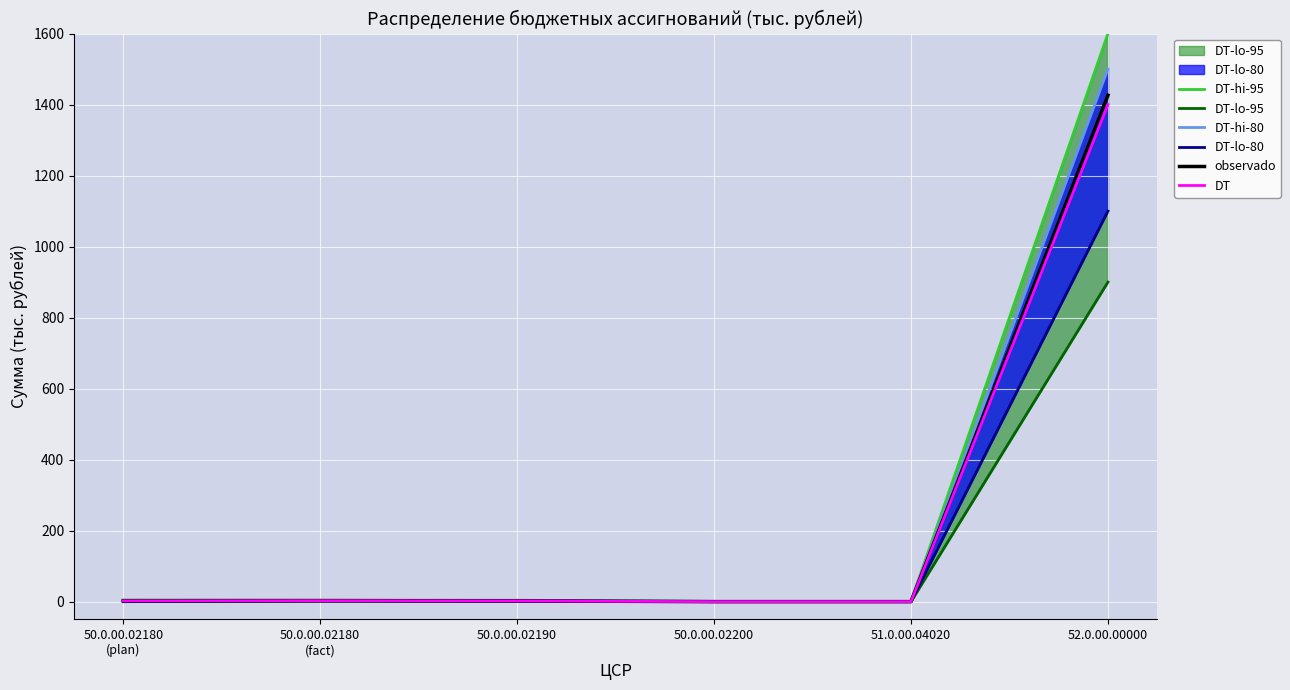

Reading right to left, list all the values displayed in this chart.

DT-hi-95: 52.0.00.00000=1600.0	51.0.00.04020=1.0	50.0.00.02200=1.0	50.0.00.02190=4.0	50.0.00.02180
(fact)=4.5	50.0.00.02180
(plan)=5.0
DT-lo-95: 52.0.00.00000=900.0	51.0.00.04020=0.0	50.0.00.02200=0.0	50.0.00.02190=1.0	50.0.00.02180
(fact)=1.5	50.0.00.02180
(plan)=0.0
DT-hi-80: 52.0.00.00000=1500.0	51.0.00.04020=0.5	50.0.00.02200=0.5	50.0.00.02190=3.0	50.0.00.02180
(fact)=3.5	50.0.00.02180
(plan)=3.5
DT-lo-80: 52.0.00.00000=1100.0	51.0.00.04020=0.0	50.0.00.02200=0.0	50.0.00.02190=1.5	50.0.00.02180
(fact)=2.0	50.0.00.02180
(plan)=1.0
observado: 52.0.00.00000=1426.3	51.0.00.04020=0.0	50.0.00.02200=0.0	50.0.00.02190=2.2	50.0.00.02180
(fact)=2.8	50.0.00.02180
(plan)=2.5
DT: 52.0.00.00000=1400.0	51.0.00.04020=0.0	50.0.00.02200=0.0	50.0.00.02190=2.1	50.0.00.02180
(fact)=2.7	50.0.00.02180
(plan)=2.4